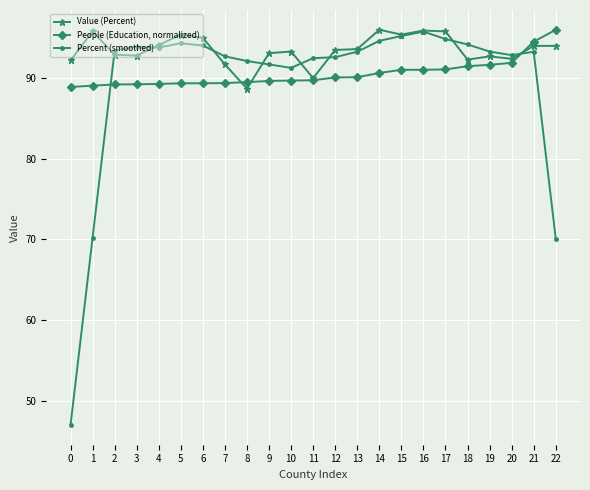

Is it true that People (Education, normalized) equals 89.2 at 3?

True